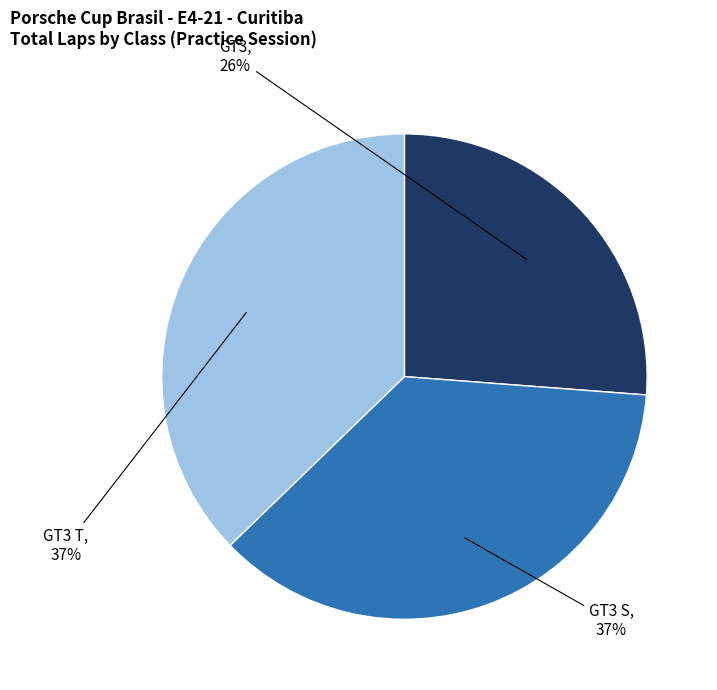

To the nearest percent, what is the average slice percentage?

33%